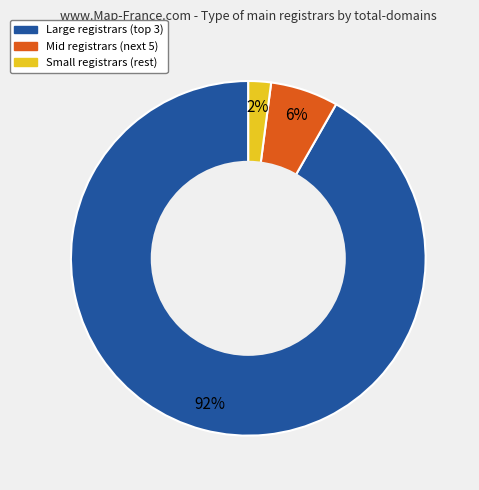

To the nearest percent, what is the difference between the largest and smallest slice percentages?

90%